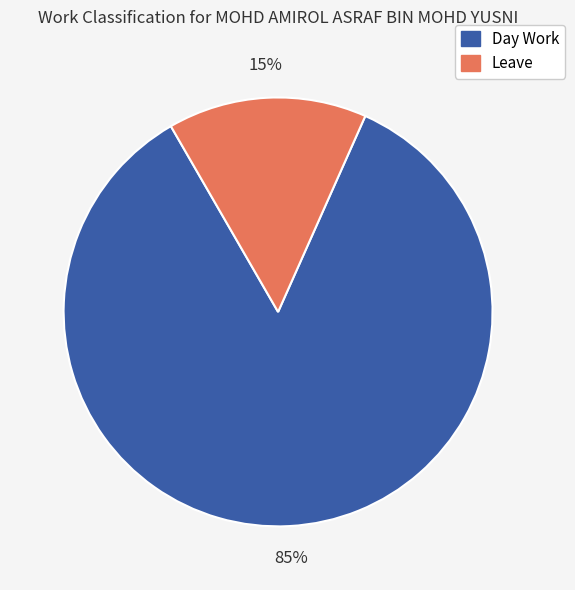

To the nearest percent, what portion does Leave represent?

15%